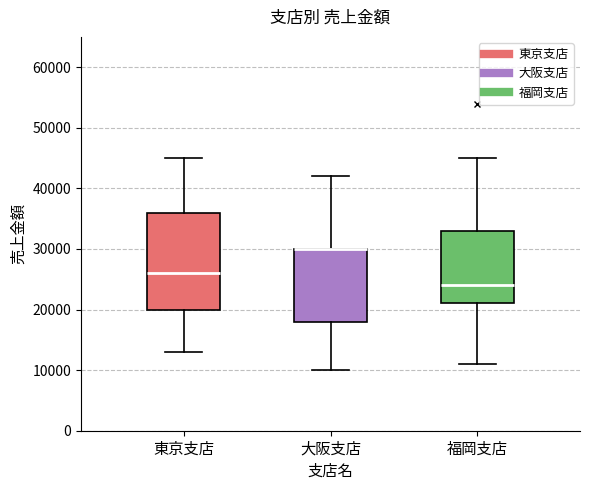

Which box is the tallest, from its lower edge to its upper edge?

東京支店